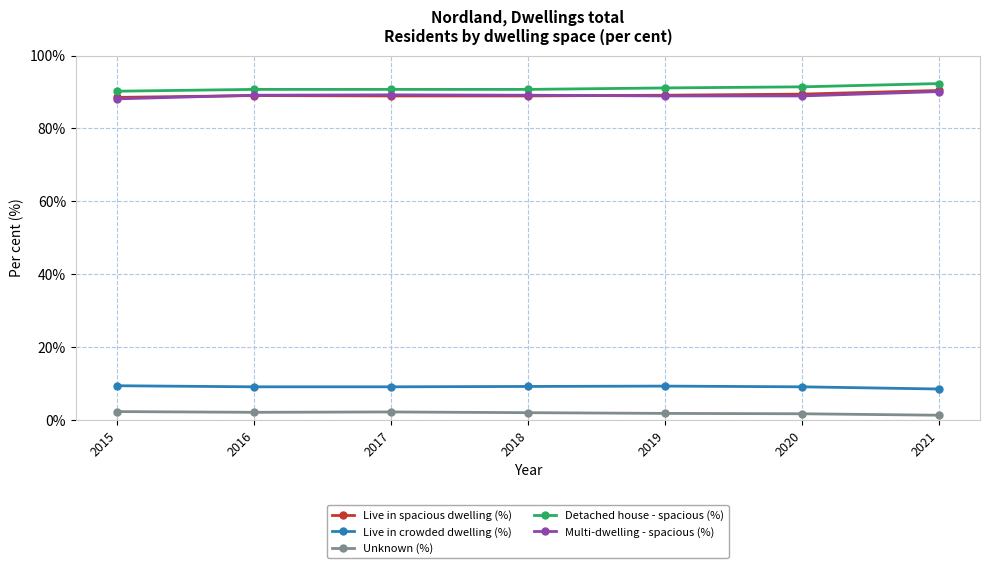

What is the value of the Multi-dwelling - spacious (%) point at the 6th from the left?

88.9